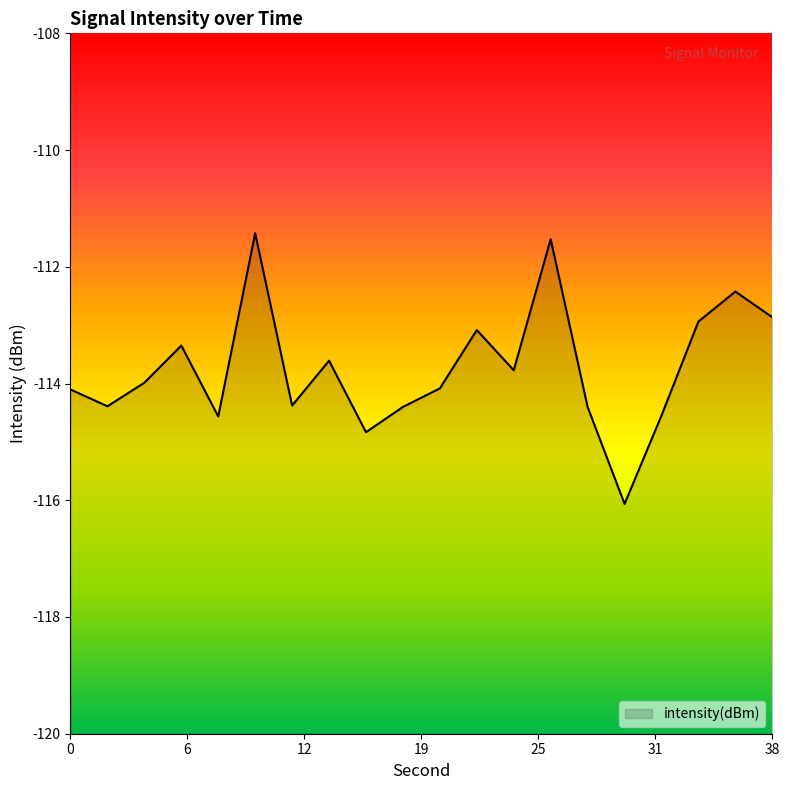

What is the difference between the maximum and minimum values?

4.6